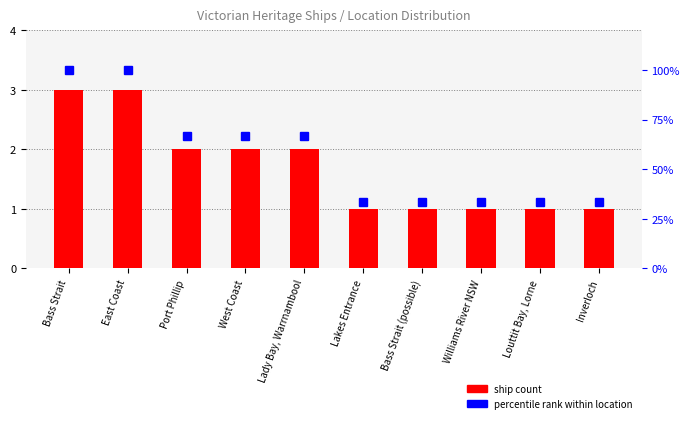

Which series has the largest total across all categories?

percentile rank within location